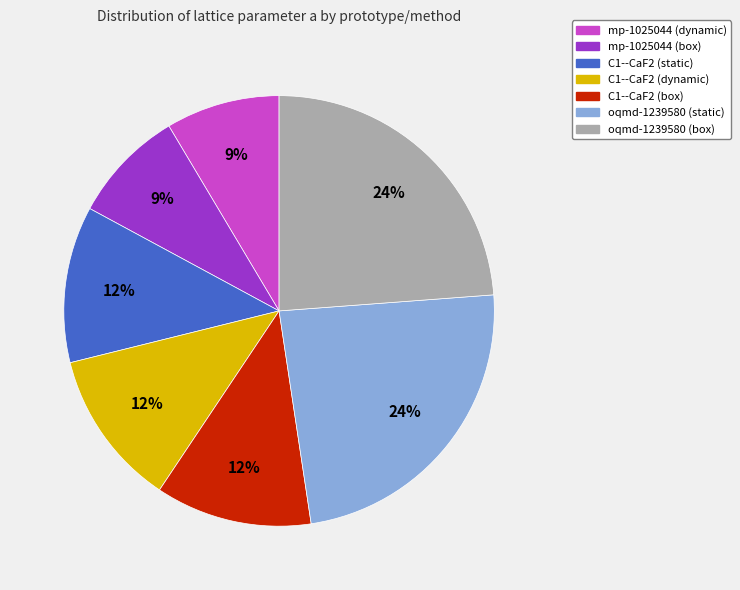

Between C1--CaF2 (box) and oqmd-1239580 (box), which is larger?

oqmd-1239580 (box)